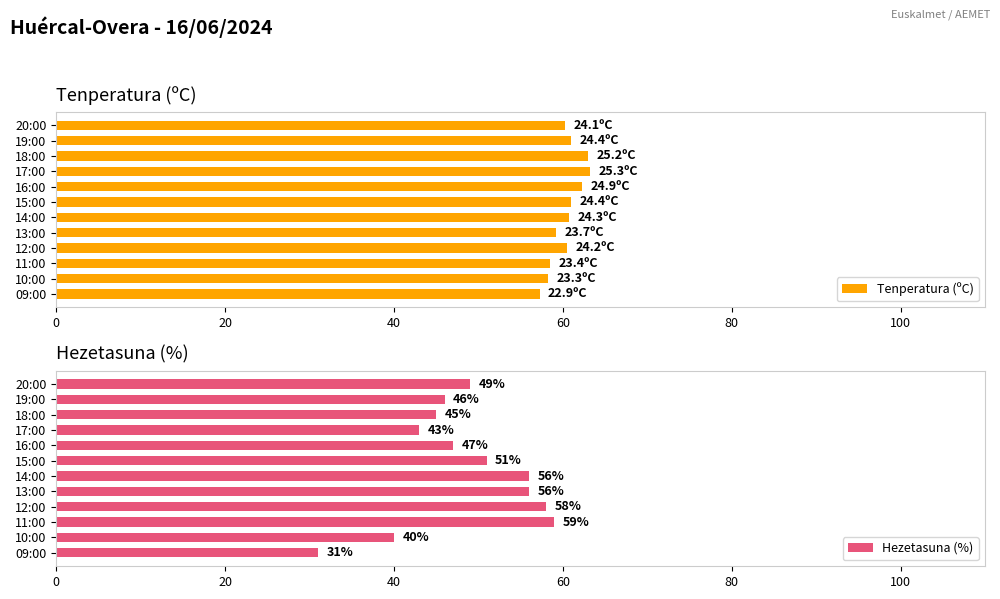

Is it true that Tenperatura (ºC) equals 60.2 at 20:00?

True